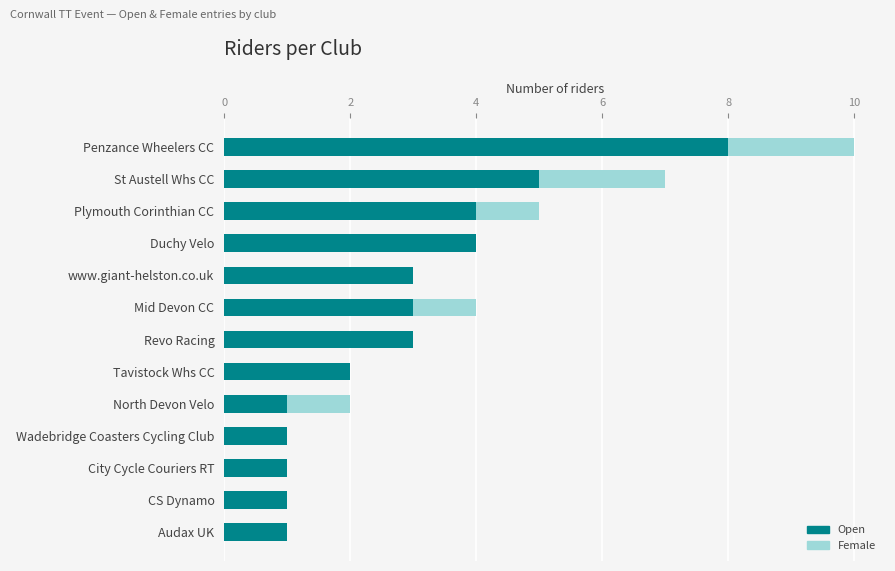

At which category is the sum across all series the highest?

Penzance Wheelers CC